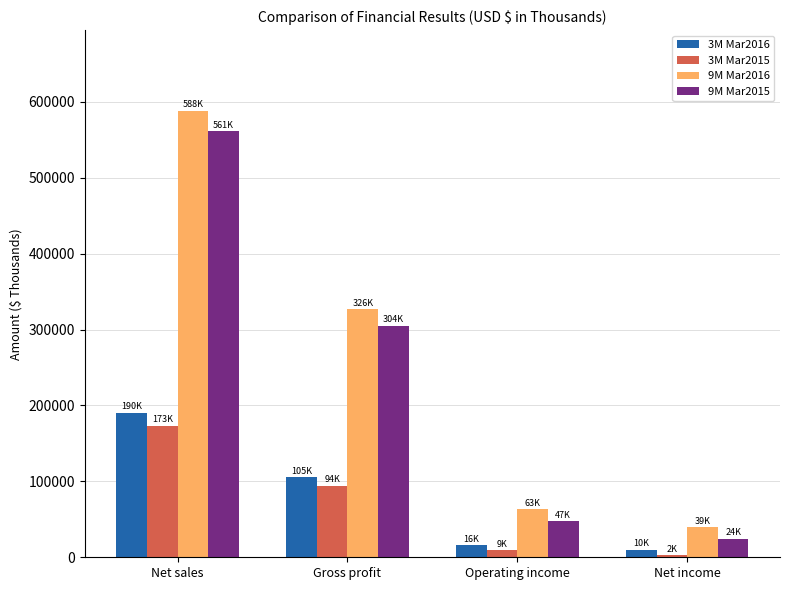

Does the chart contain stacked bars?

No